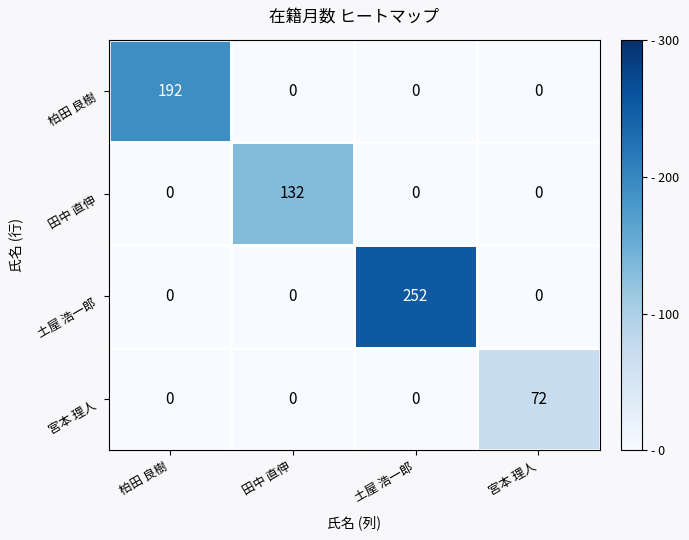

What is the maximum value shown in the chart?

252